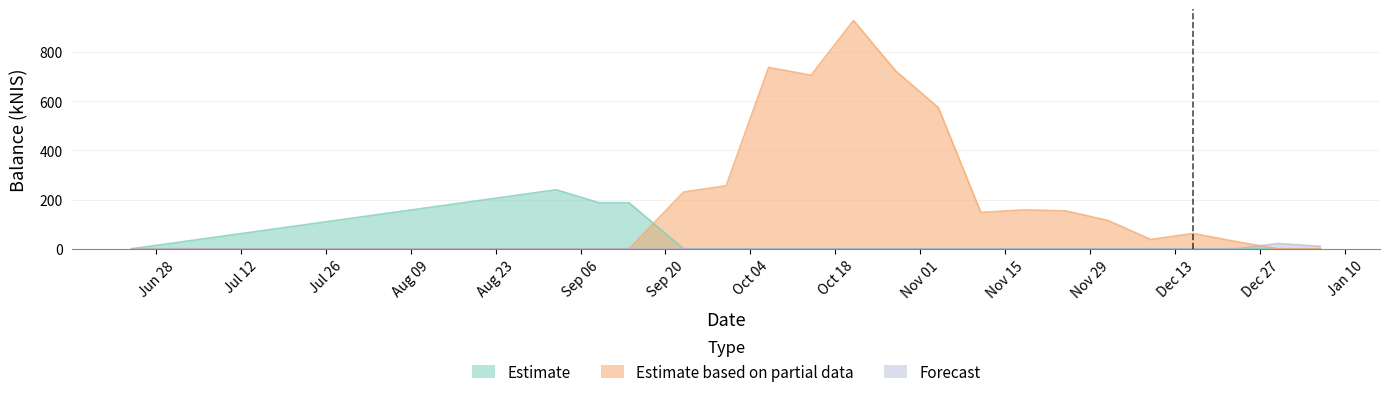

Reading left to right, extract all data points from this chart.

Estimate: 0.0	239.8	187.5	186.9	0.0	0.0	0.0	0.0	0.0	0.0	0.0	0.0	0.0	0.0	0.0	0.0	0.0	0.0	0.0	0.0
Estimate based on partial data: 0.0	0.0	0.0	0.0	230.8	256.0	737.1	705.3	927.7	721.6	573.8	147.7	158.0	154.0	114.8	37.9	62.4	29.5	0.0	0.0
Forecast: 0.0	0.0	0.0	0.0	0.0	0.0	0.0	0.0	0.0	0.0	0.0	0.0	0.0	0.0	0.0	0.0	0.0	0.0	21.4	9.9